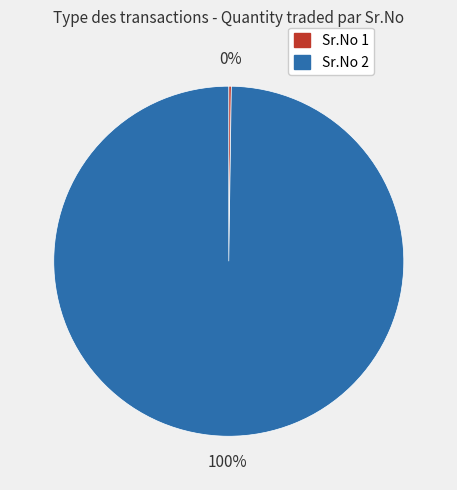

To the nearest percent, what is the difference between the largest and smallest slice percentages?

100%